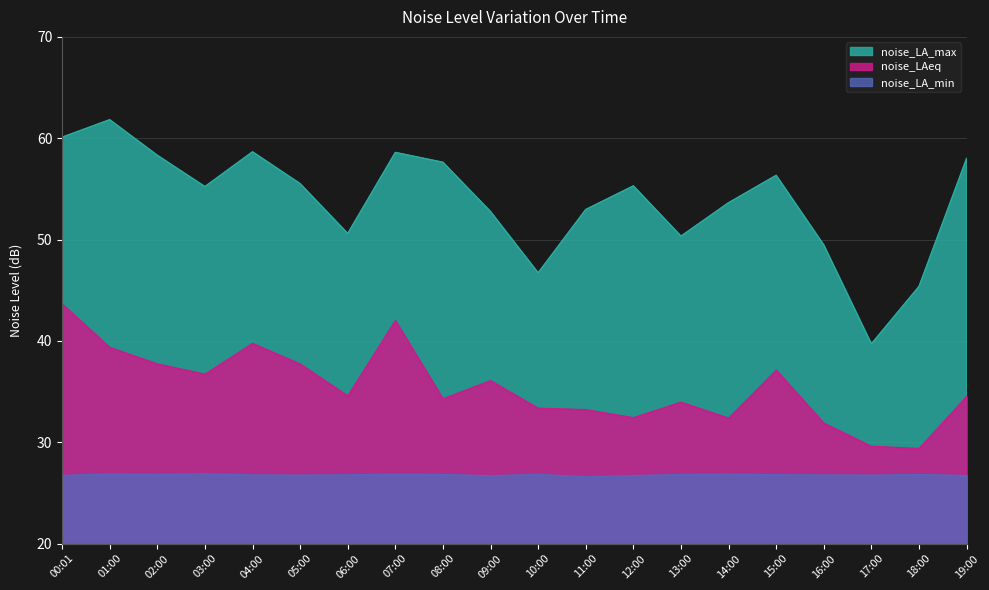

How many categories are shown in the chart?

20